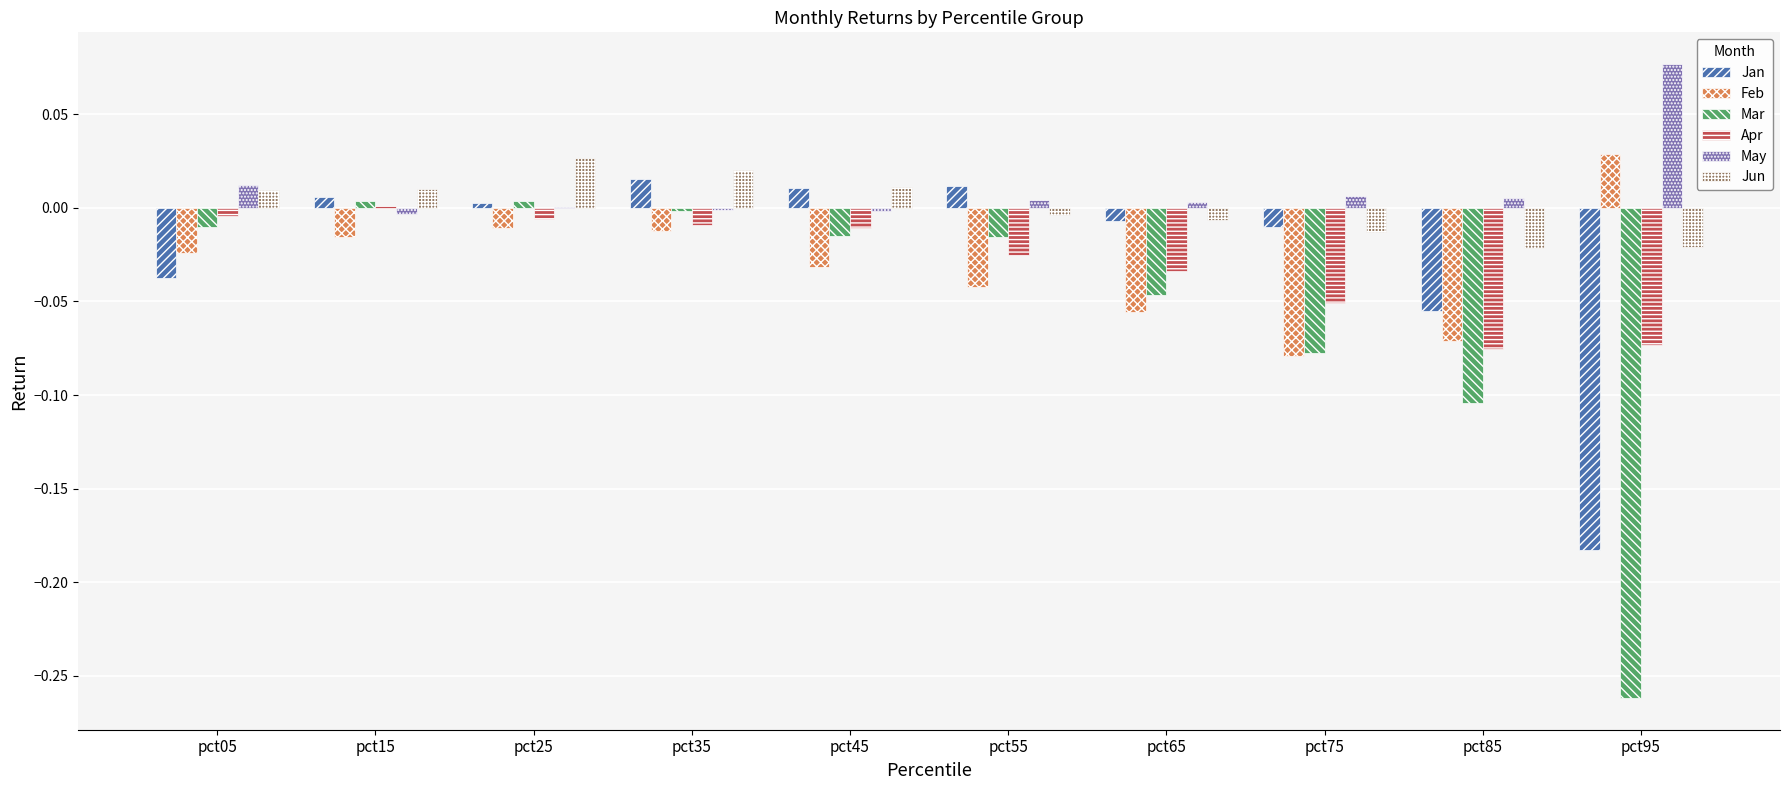

What is the total value across all series at pct95?

-0.4